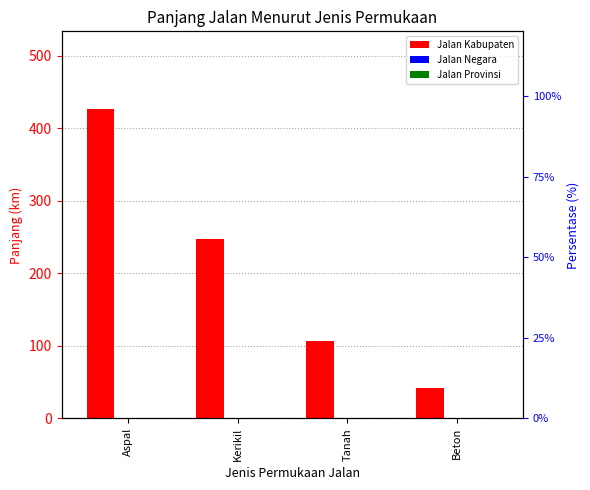

What is the total value across all series at Kerikil?

248.2